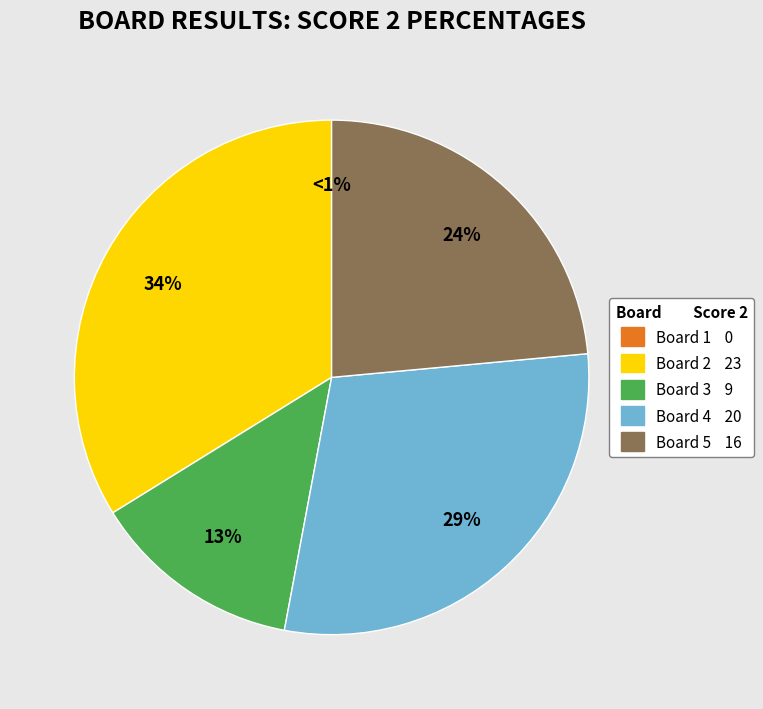

What is the smallest slice in the pie chart?

Board 1